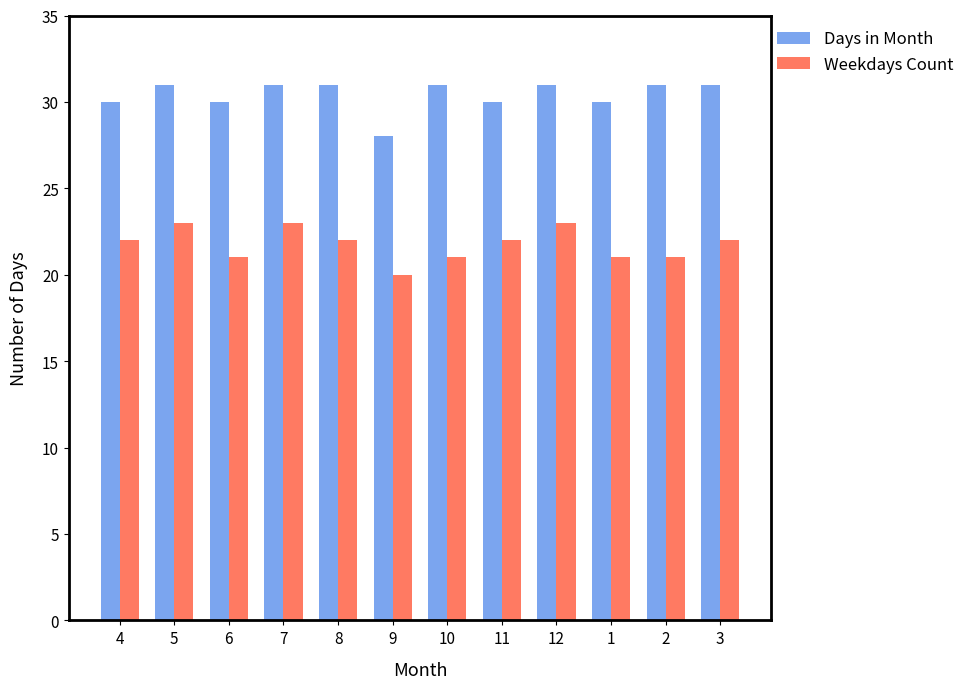

Reading left to right, transcribe all the data shown in this chart.

Days in Month: 4=30	5=31	6=30	7=31	8=31	9=28	10=31	11=30	12=31	1=30	2=31	3=31
Weekdays Count: 4=22	5=23	6=21	7=23	8=22	9=20	10=21	11=22	12=23	1=21	2=21	3=22